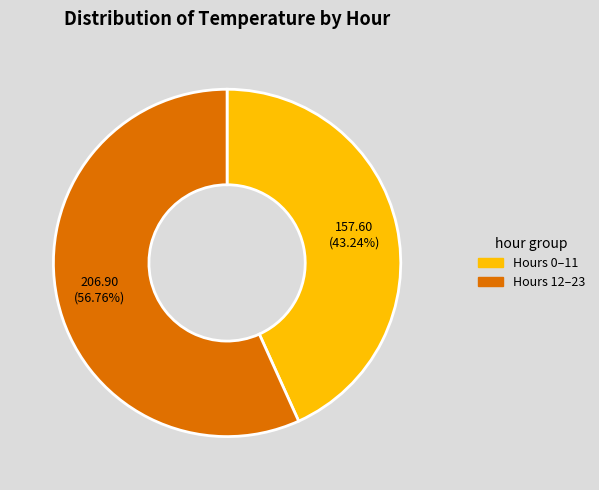

Is there a majority slice in this chart?

Yes